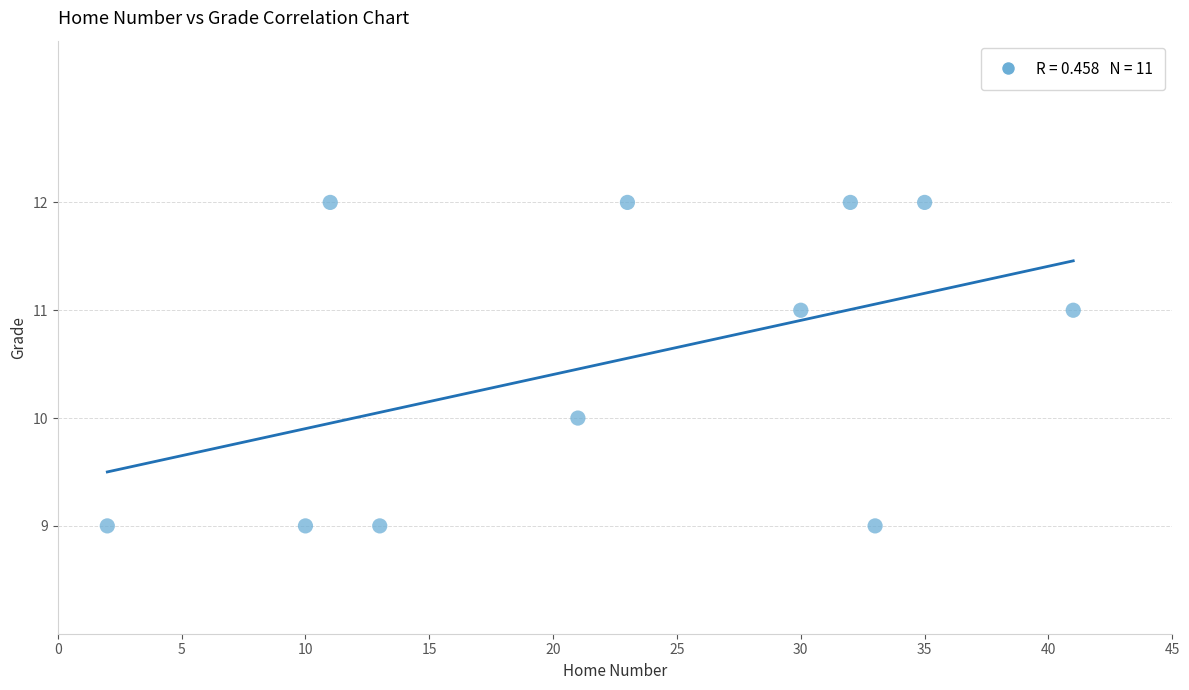

What is the range of X values (max minus min)?

39